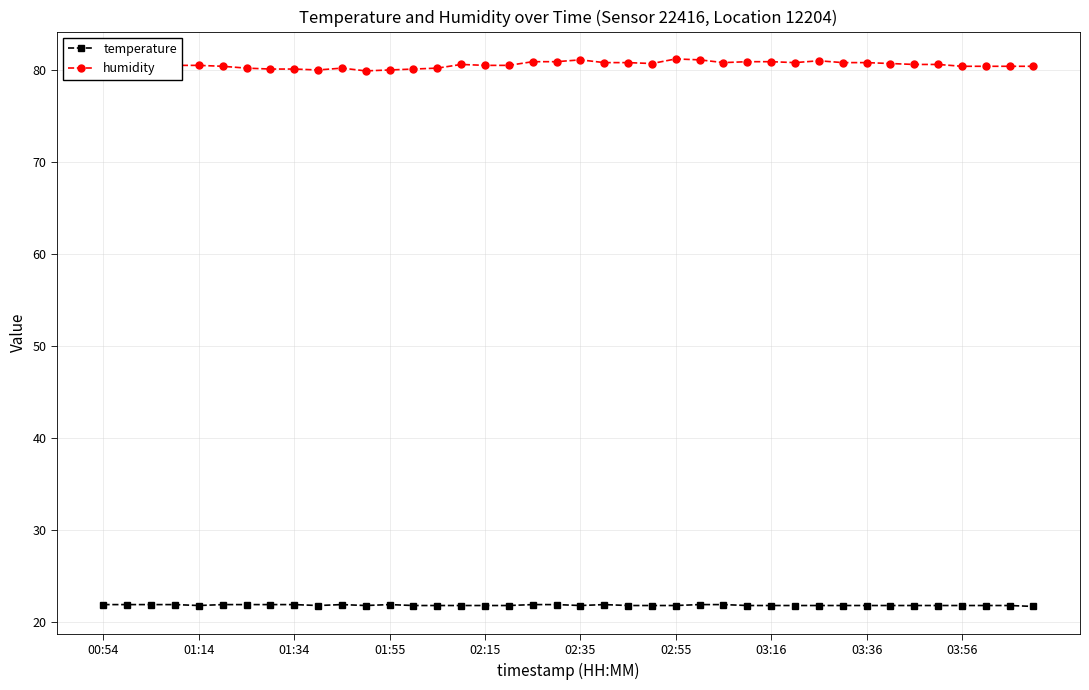

Count the number of data series in this chart.

2